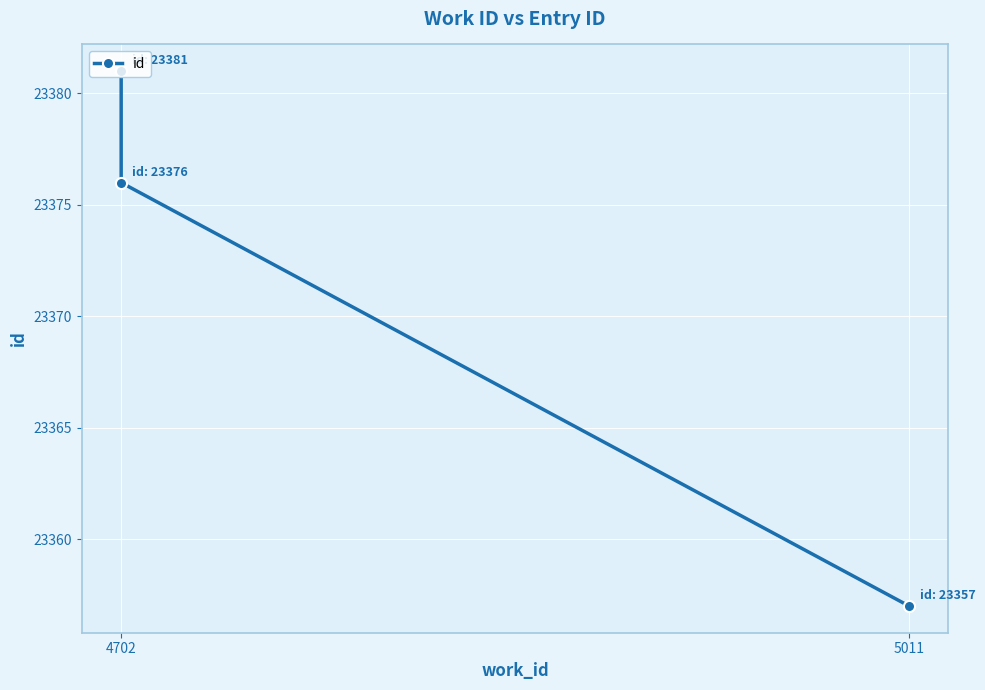

What position from the left is 4702?

1